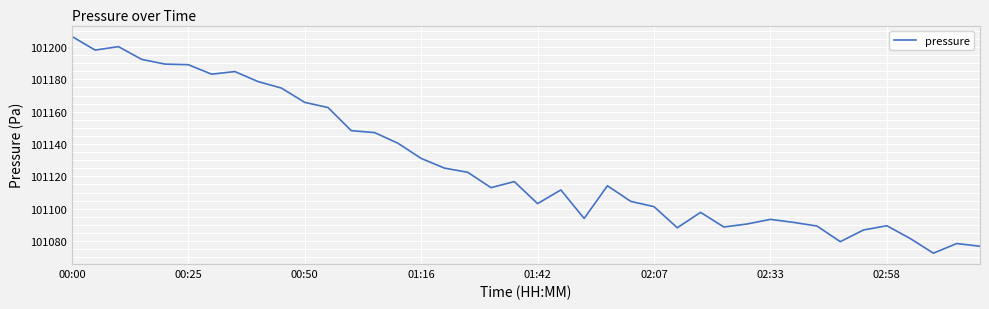

What is the maximum value shown in the chart?

101206.6